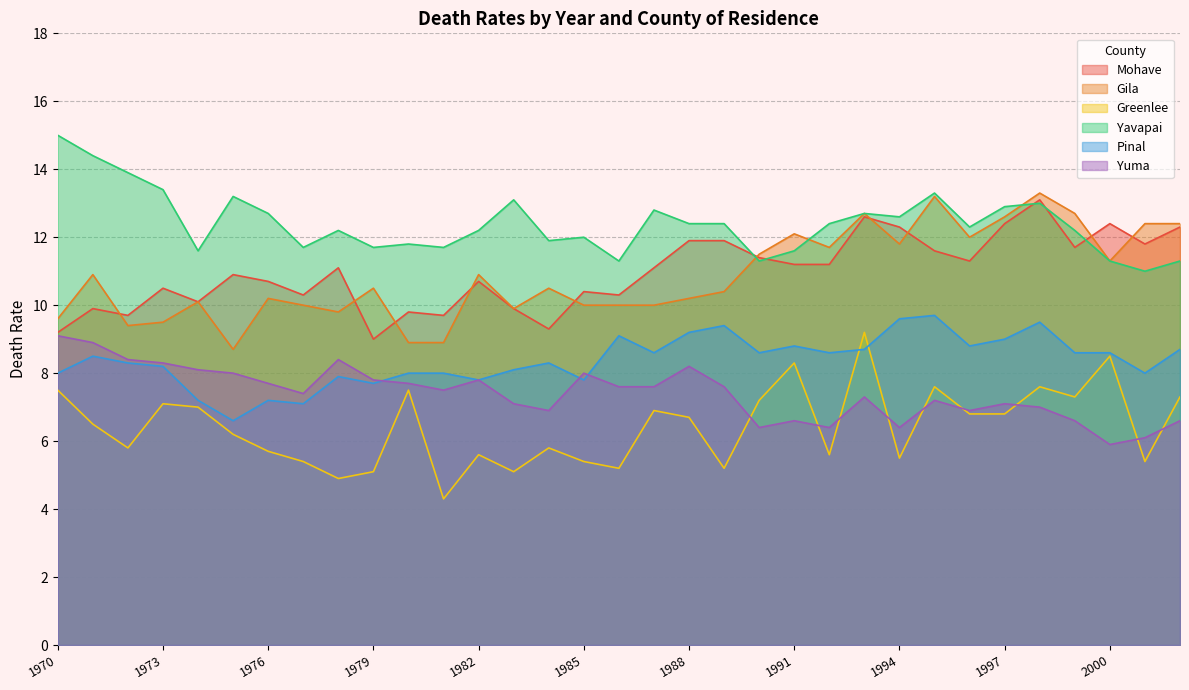

List the labels in order of Pinal value, smallest first.

1975, 1977, 1974, 1976, 1979, 1982, 1985, 1978, 1970, 1980, 1981, 2001, 1983, 1973, 1972, 1984, 1971, 1987, 1990, 1992, 1999, 2000, 1993, 2002, 1991, 1996, 1997, 1986, 1988, 1989, 1998, 1994, 1995